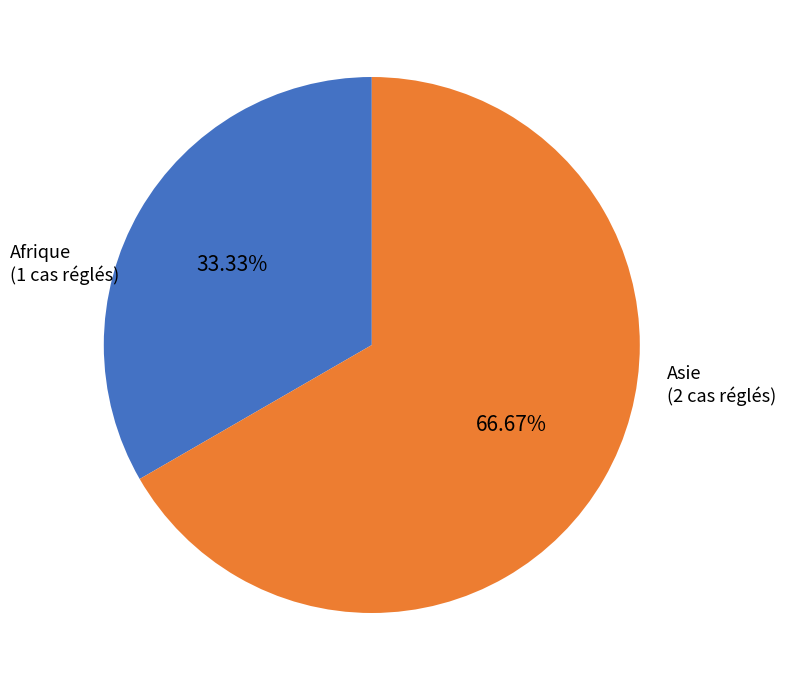

How many slices are in this pie chart?

2